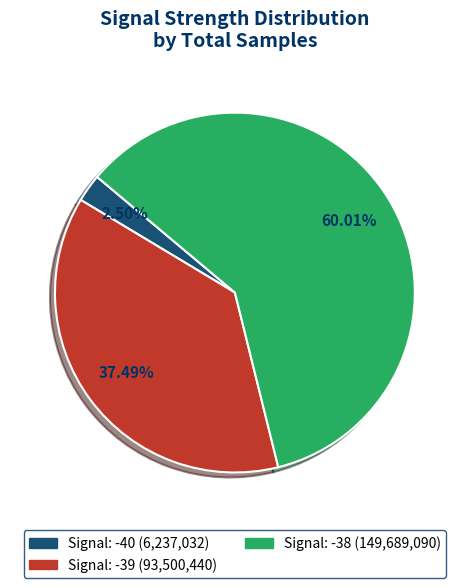

Is there any slice that represents more than half of the pie?

Yes